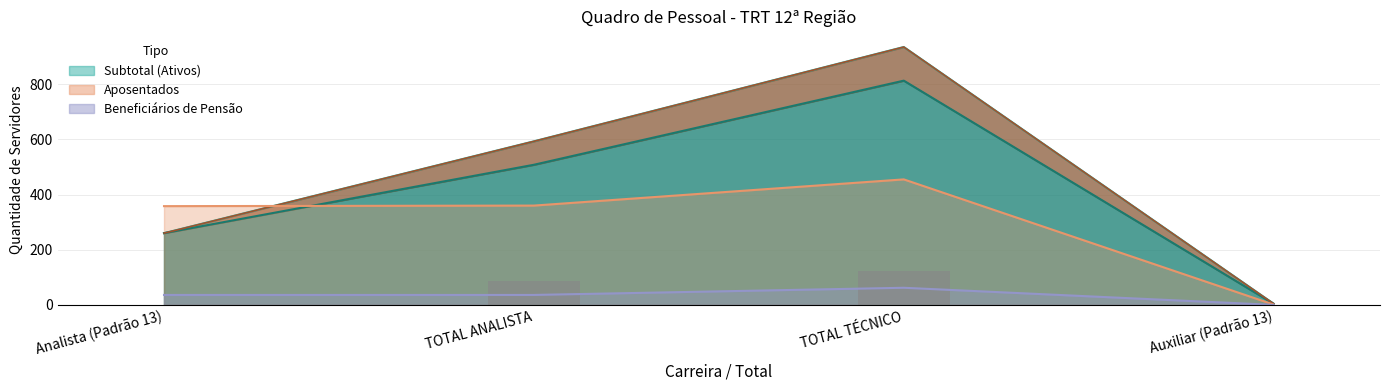

Reading right to left, list all the values displayed in this chart.

0	122	85	0